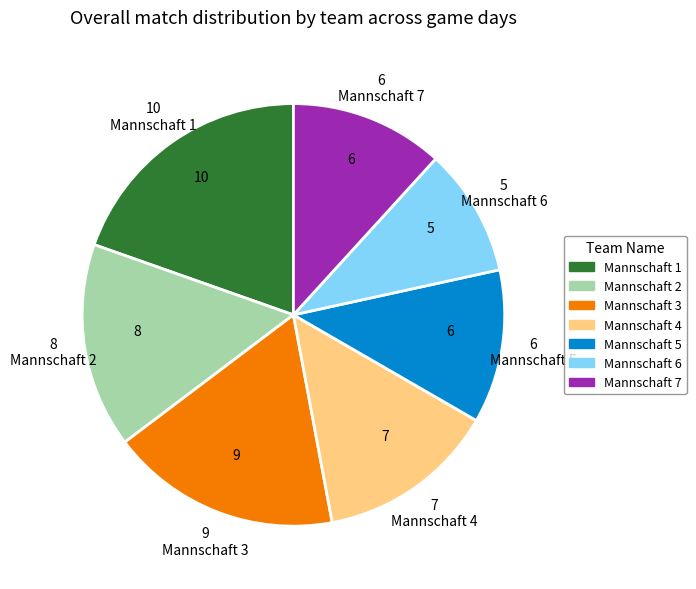

What is the smallest slice in the pie chart?

Mannschaft 6